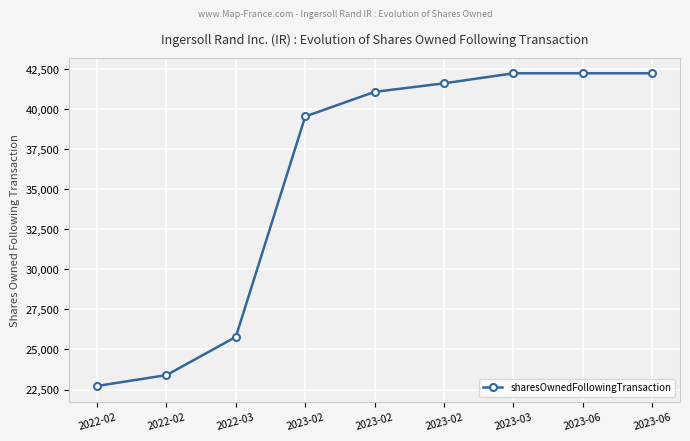

How many series are shown in this chart?

1